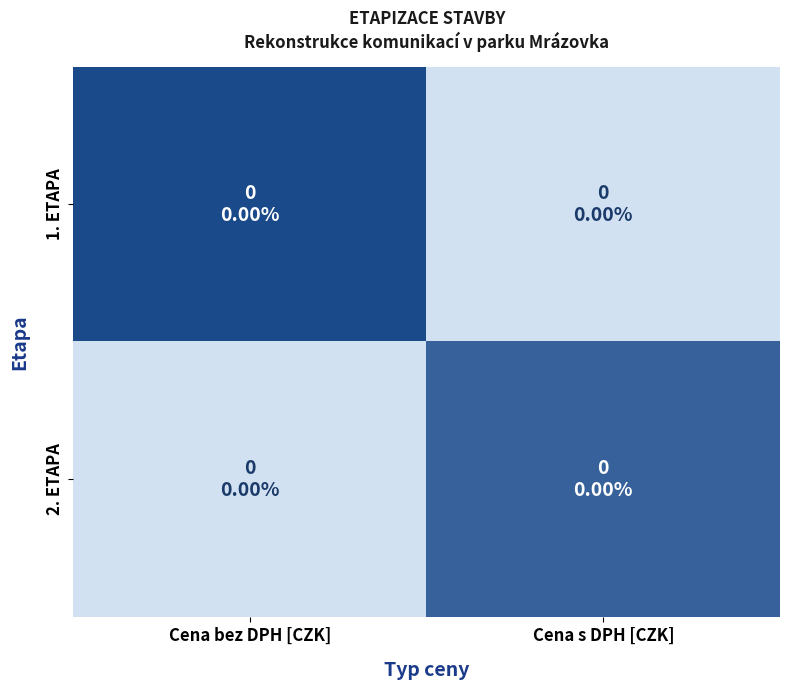

List the series in order of their overall mean, highest first.

1. ETAPA, 2. ETAPA